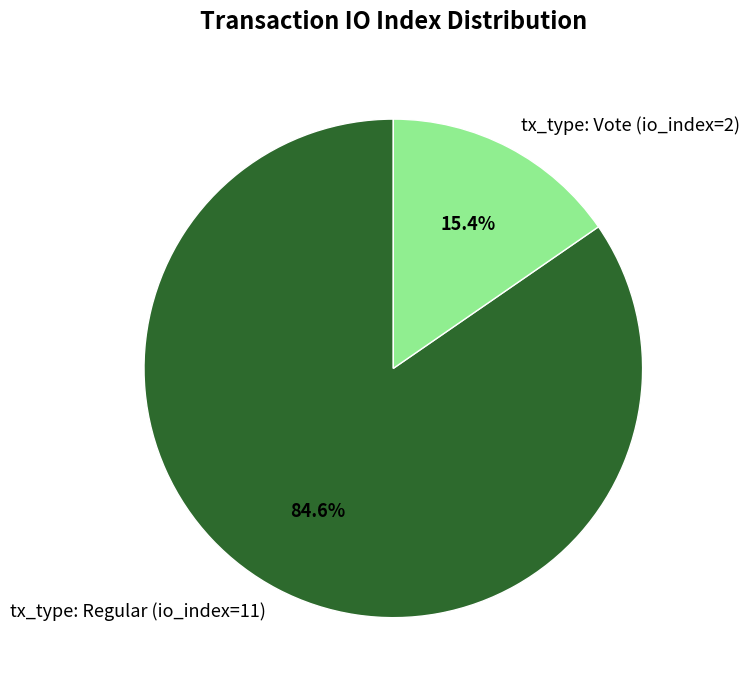

Between tx_type: Vote (io_index=2) and tx_type: Regular (io_index=11), which is larger?

tx_type: Regular (io_index=11)